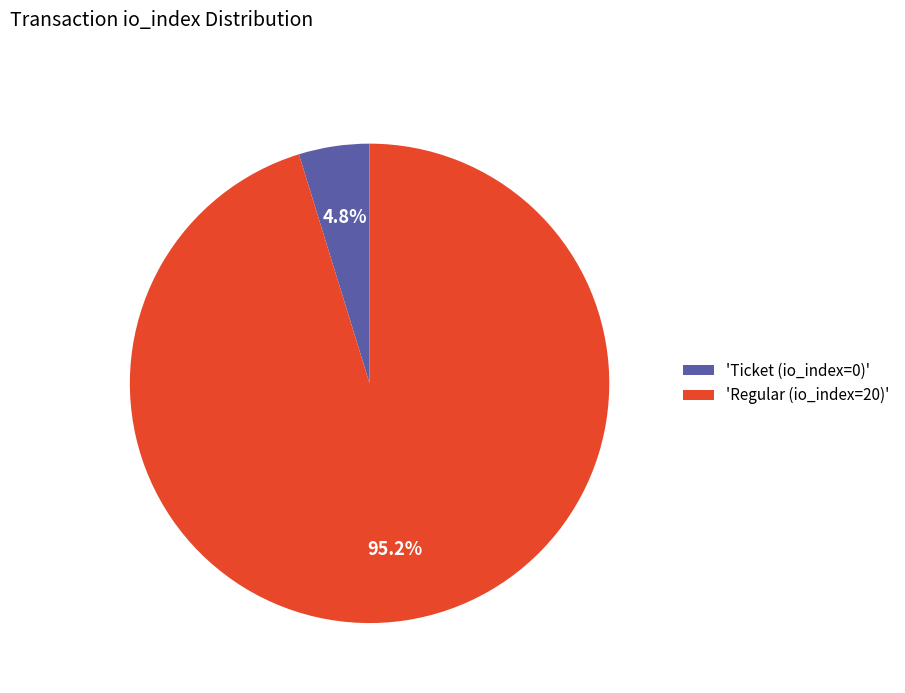

Count the number of slices in the pie.

2